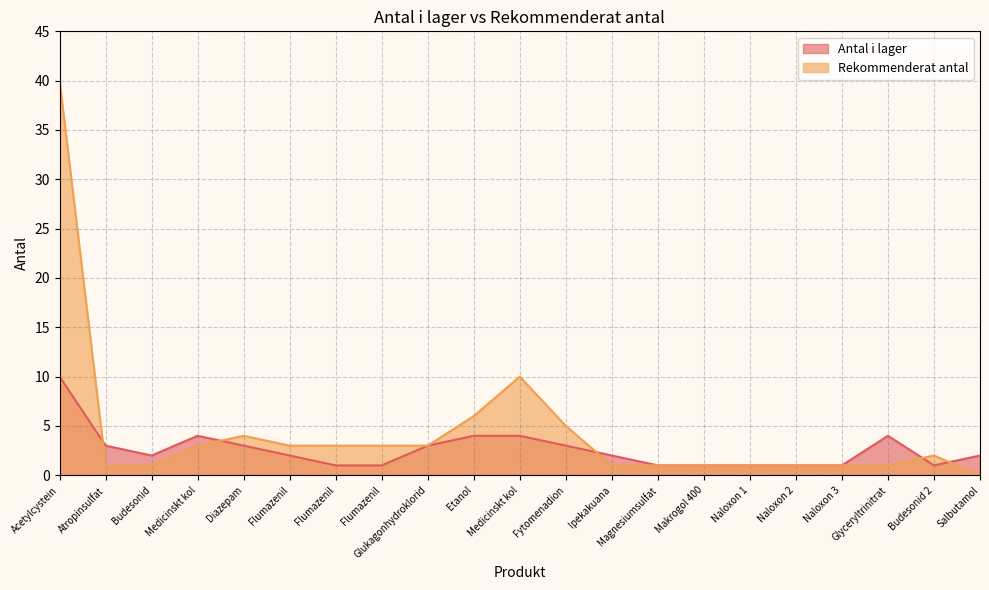

What is the label of the 9th point from the right?

Ipekakuana